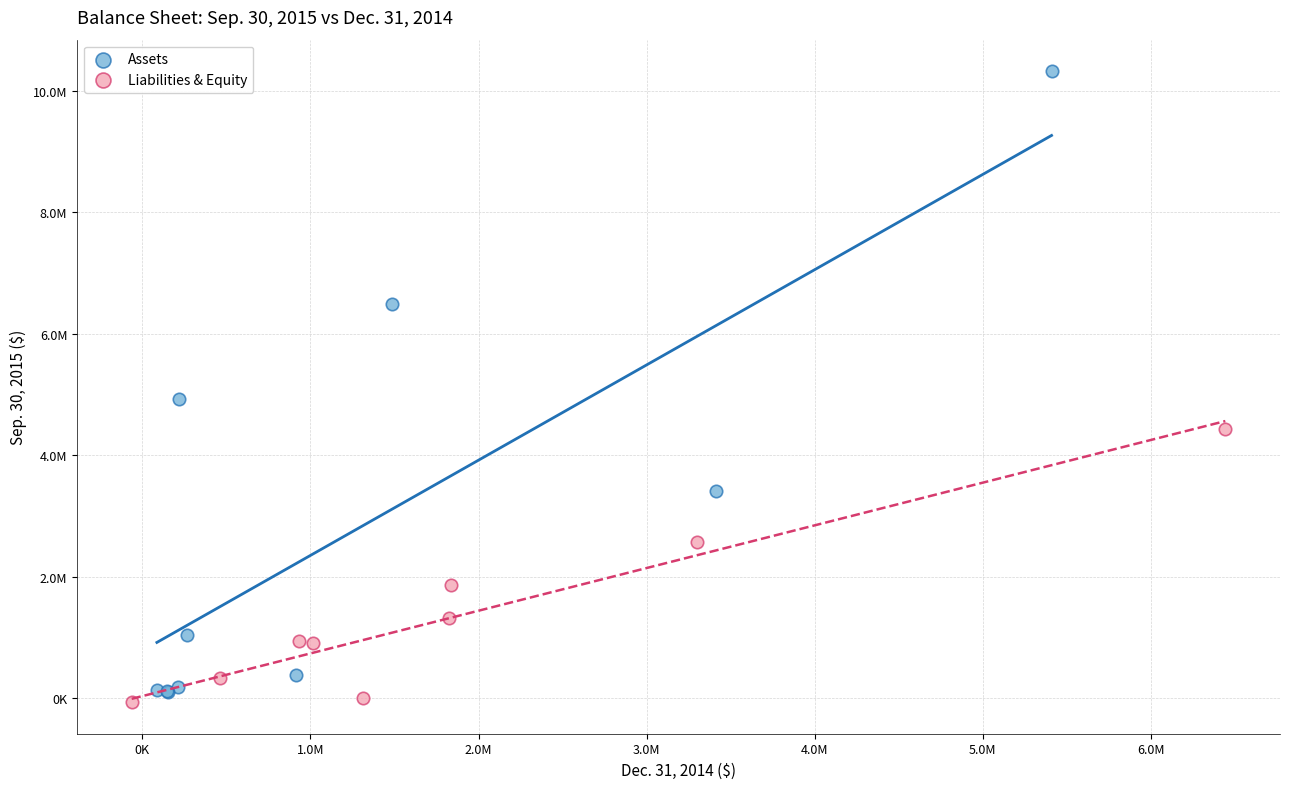

What are all the series names shown in the legend?

Assets, Liabilities & Equity